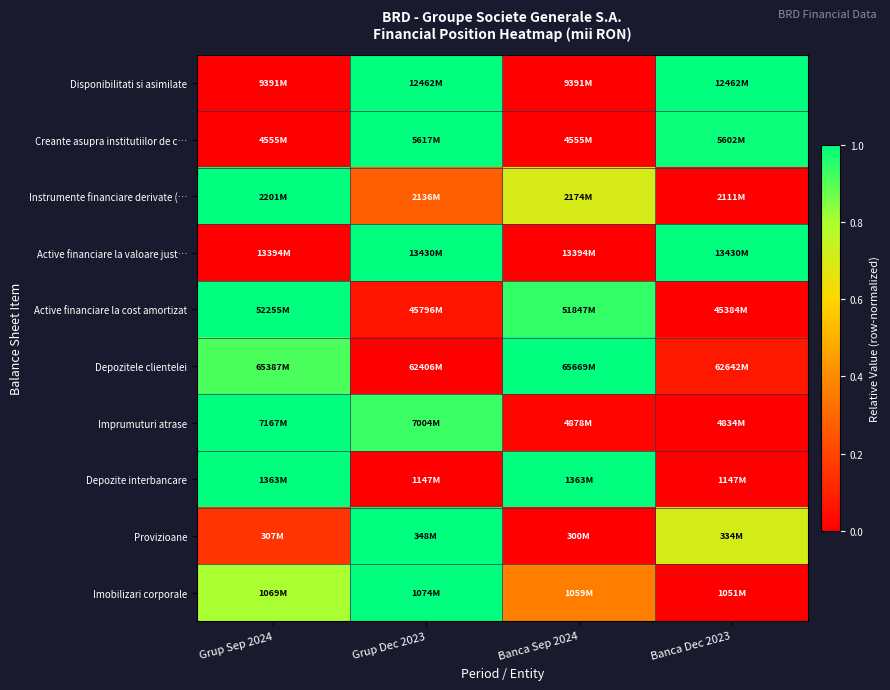

Between Banca Dec 2023 and Grup Sep 2024, which is larger?

Banca Dec 2023